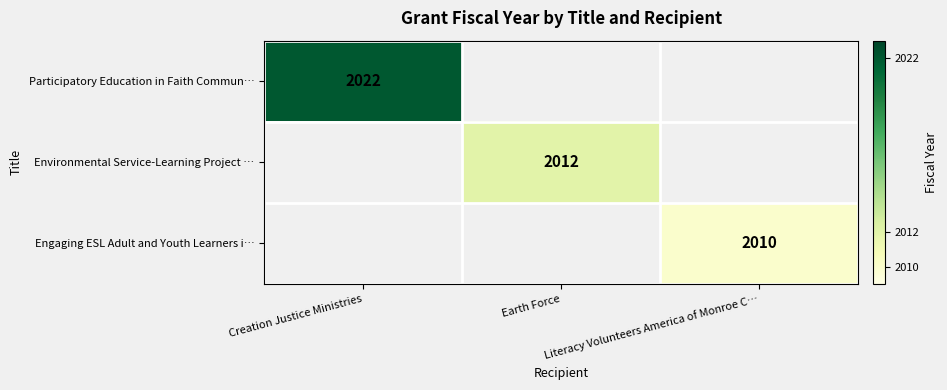

Is the value of Environmental Service-Learning Project … at Literacy Volunteers America of Monroe C… greater than the value of Participatory Education in Faith Commun… at Literacy Volunteers America of Monroe C…?

No